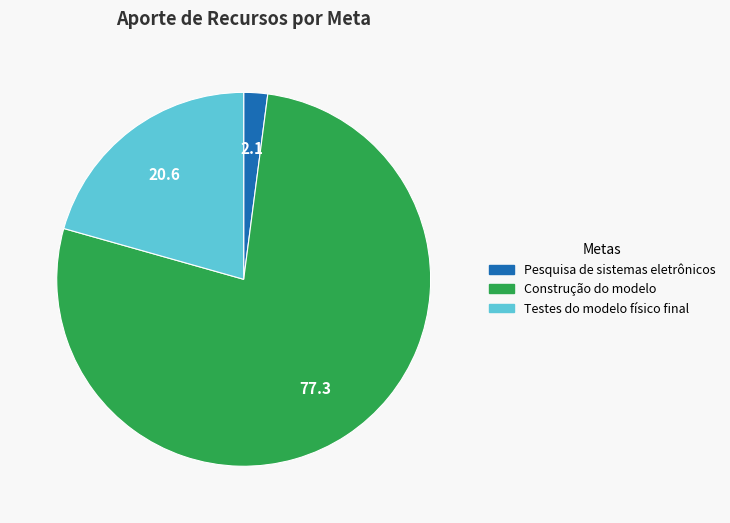

How many segments does this pie chart have?

3